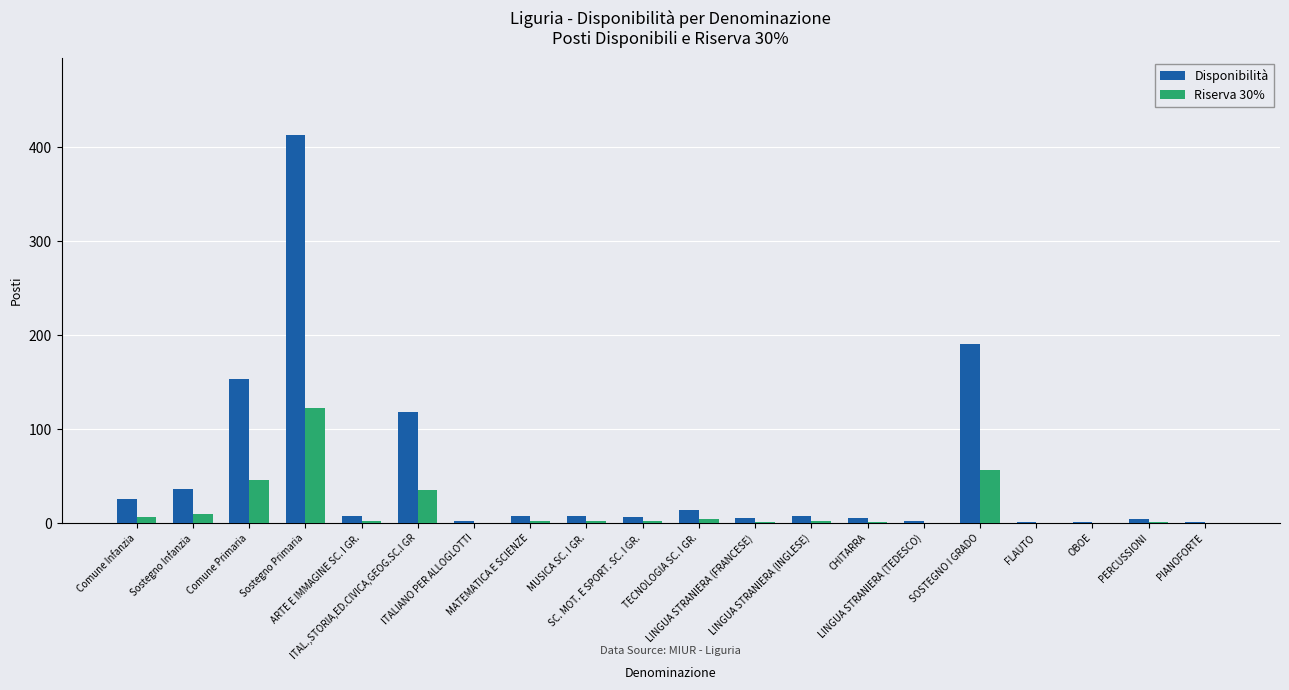

Does the chart contain stacked bars?

No